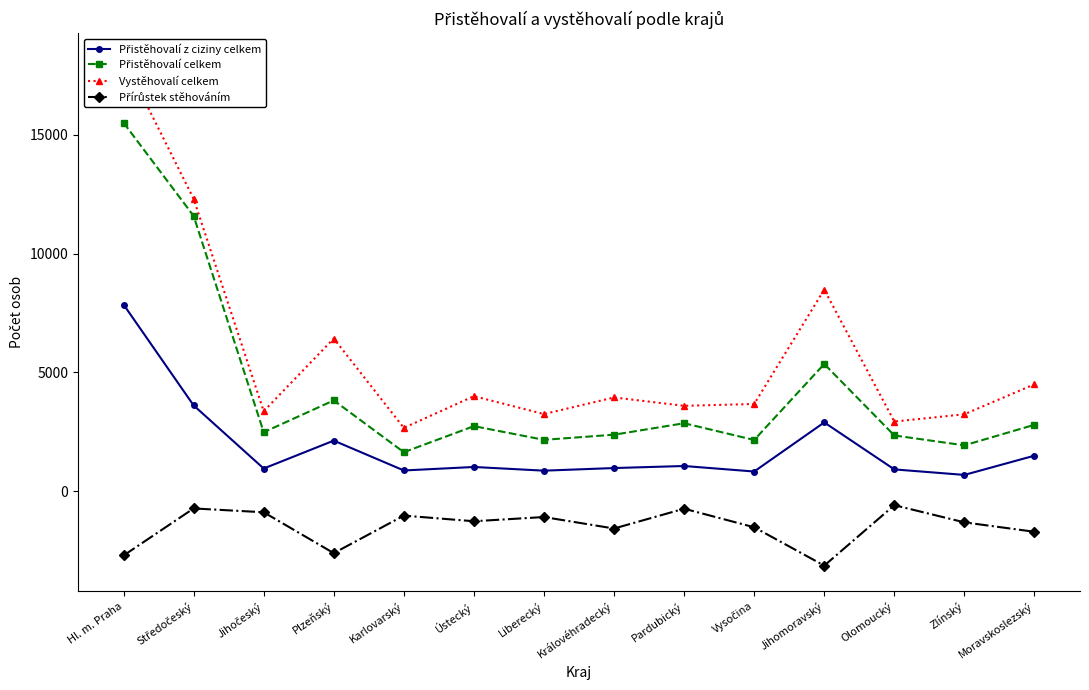

In Přistěhovalí celkem, how many points are lower than both neighbors (excluding endpoints)?

5